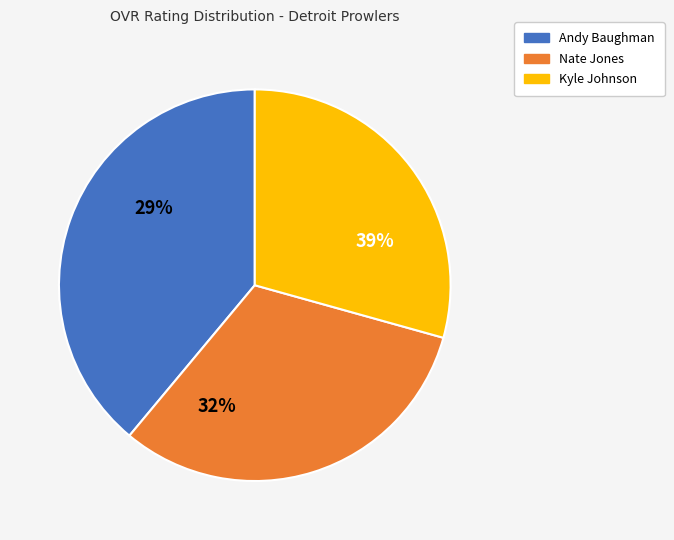

What is the smallest slice in the pie chart?

Kyle Johnson